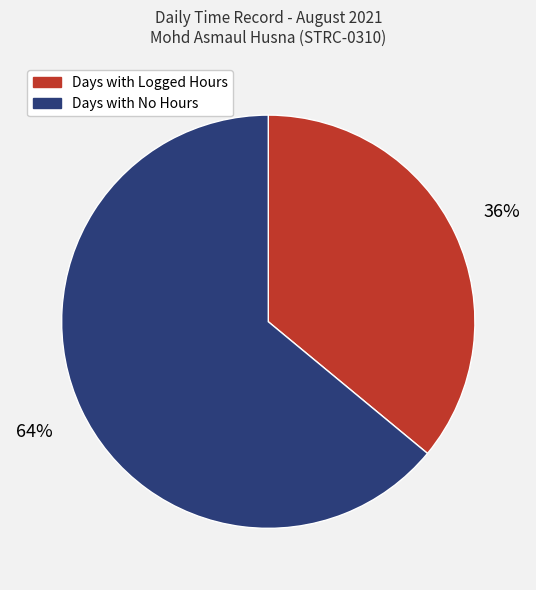

To the nearest percent, what portion does Days with Logged Hours represent?

36%